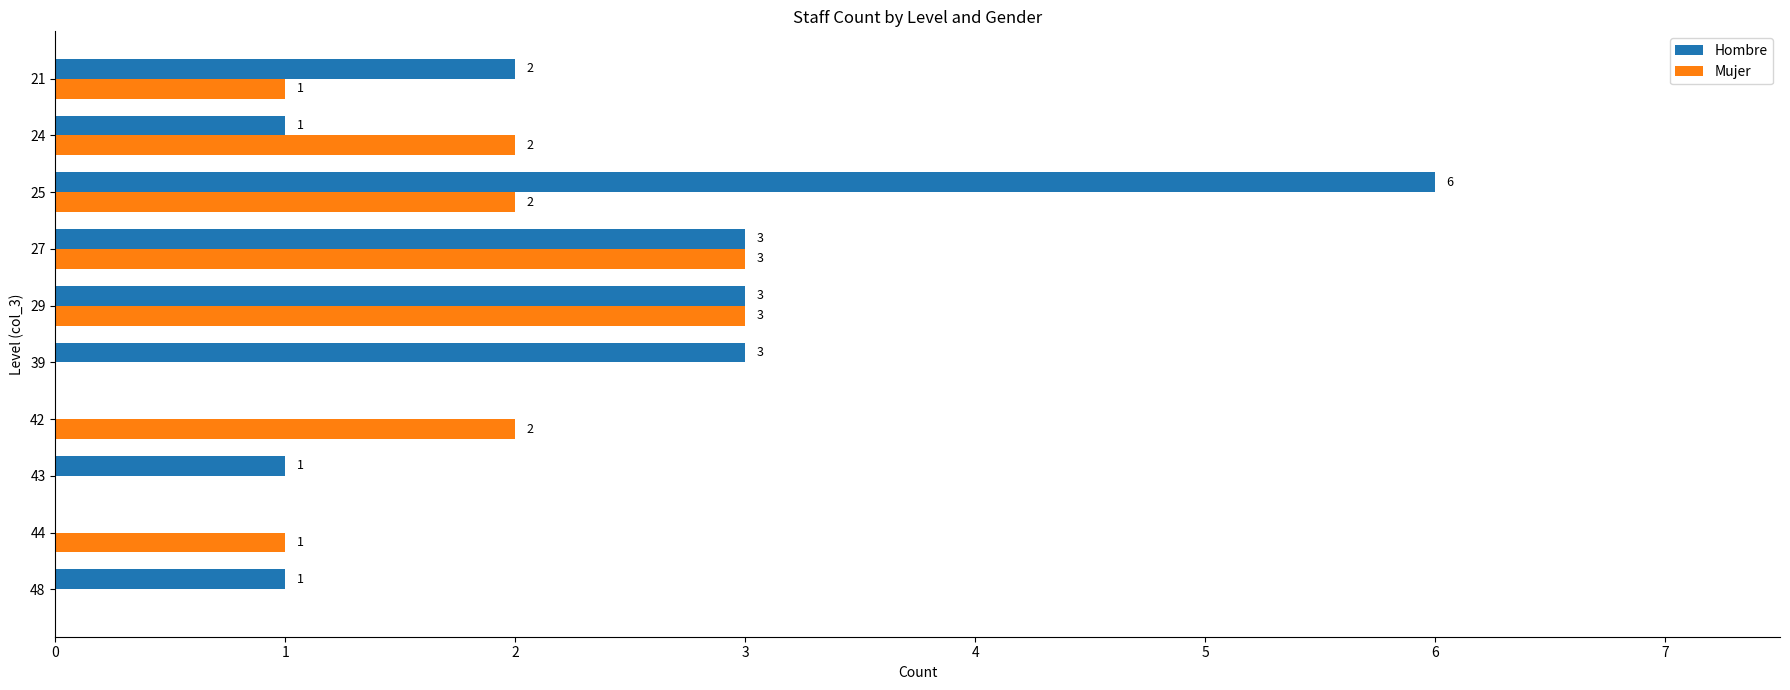

Is it true that Mujer equals 1 at 27?

False